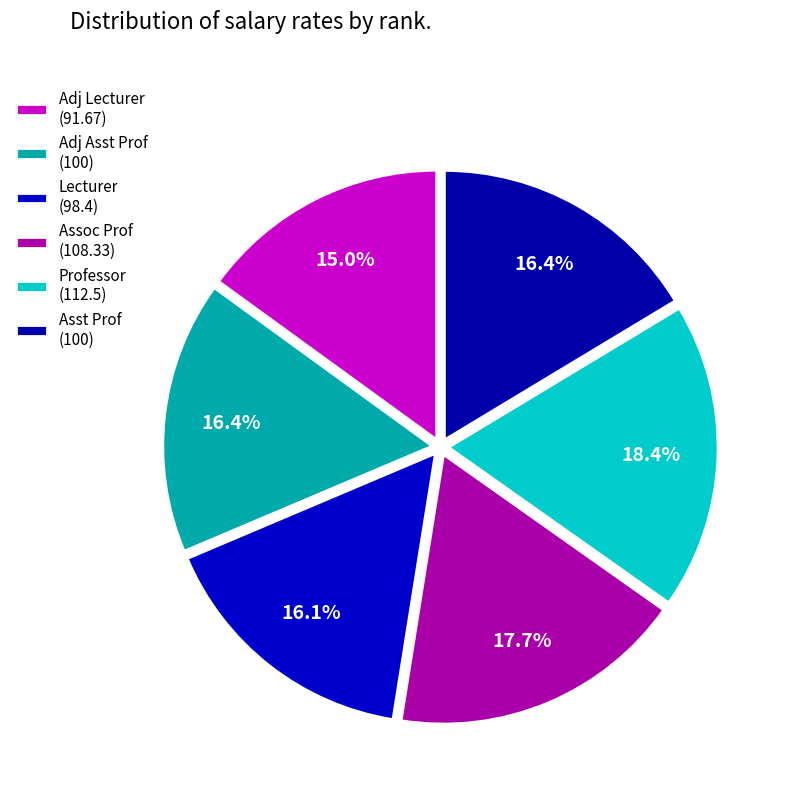

How many slices are in this pie chart?

6